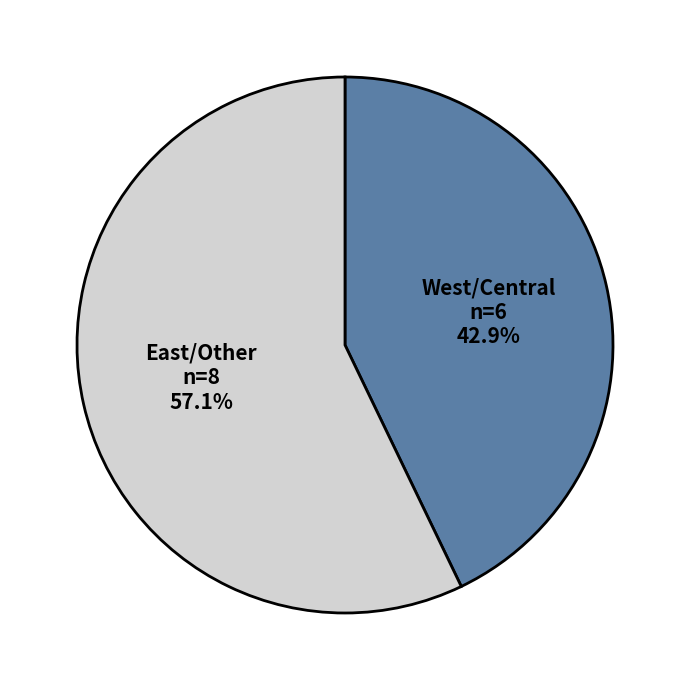

Rank the categories by value from lowest to highest.

West/Central, East/Other